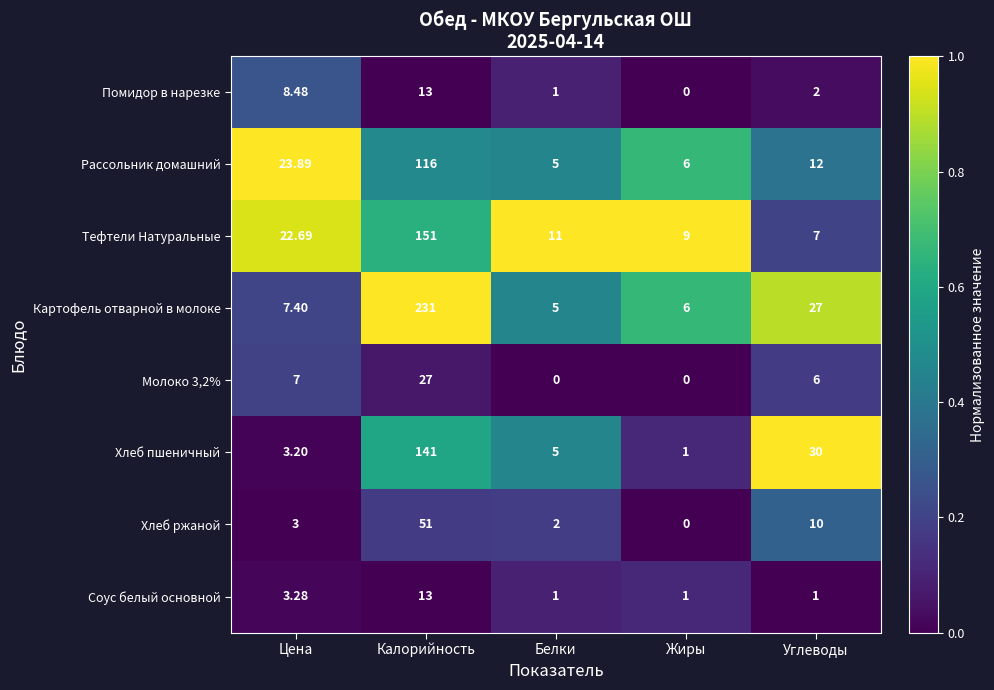

At which category is the sum across all series the highest?

Калорийность